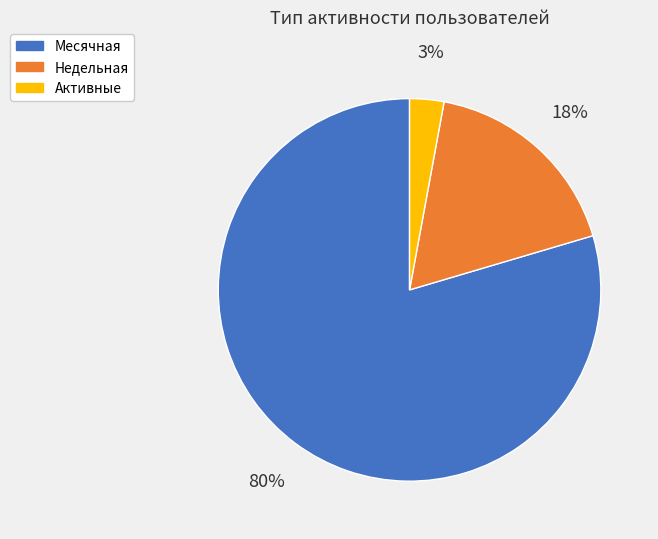

Is there a majority slice in this chart?

Yes